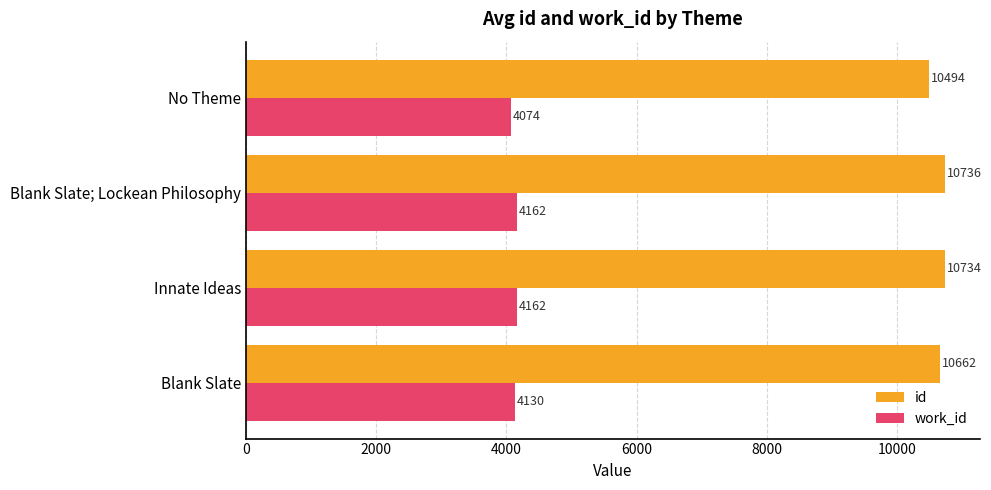

Is it true that id equals 6875.1 at Blank Slate; Lockean Philosophy?

False